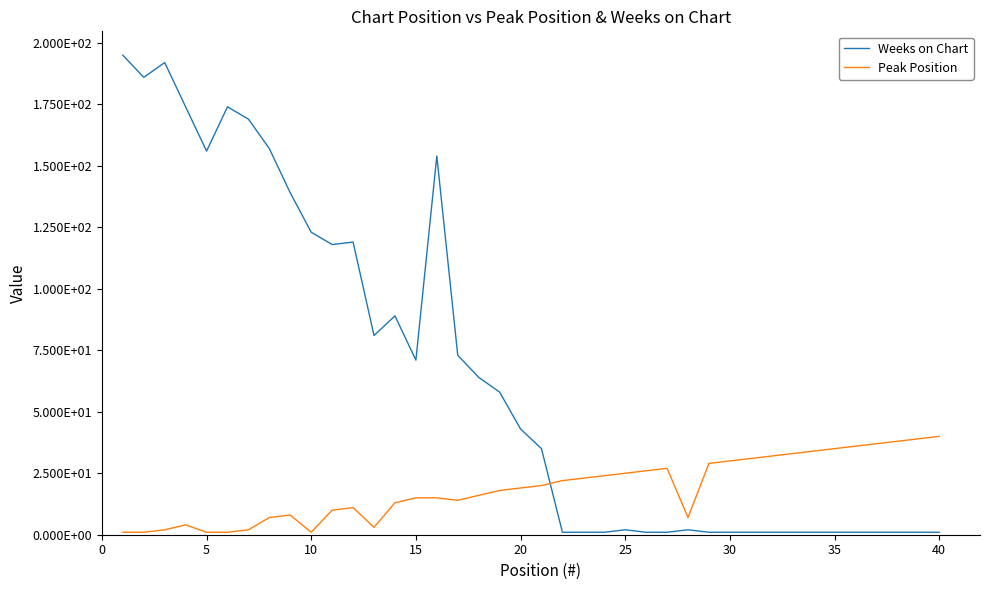

Does the chart display data point markers on the line(s)?

No